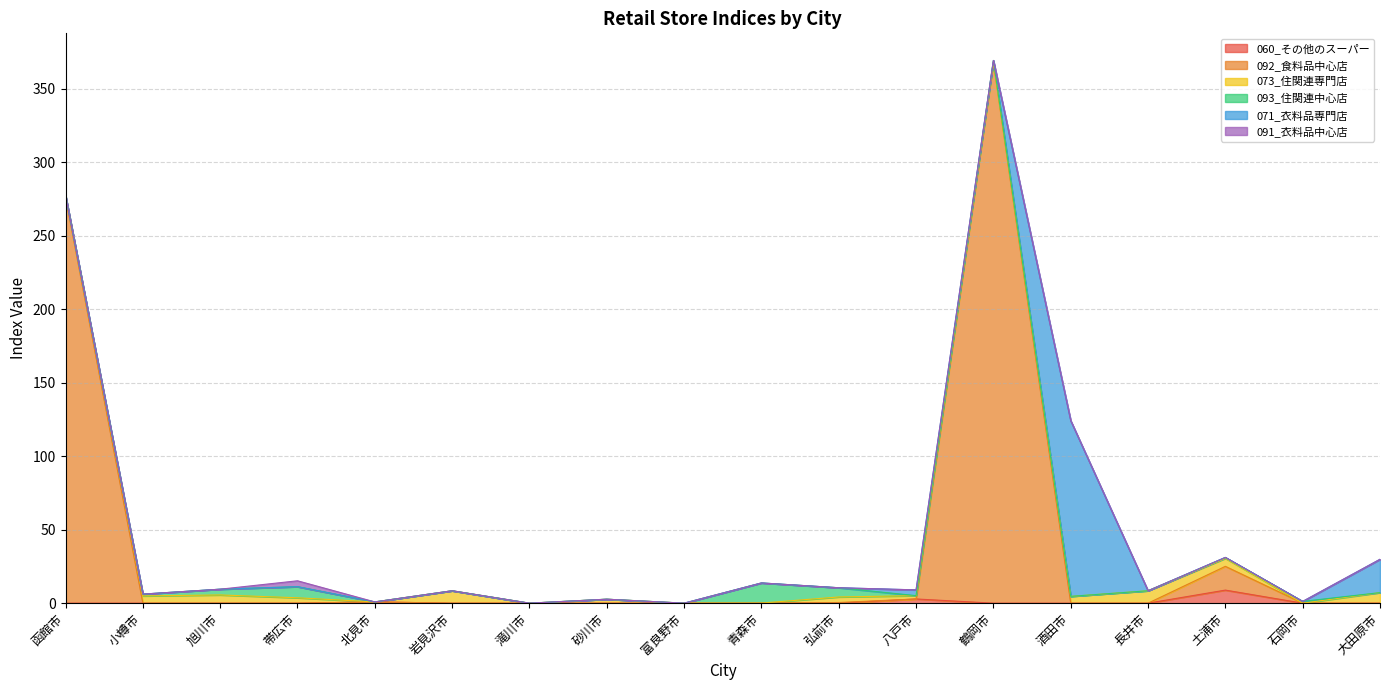

At which category does the chart reach its peak across all series?

鶴岡市